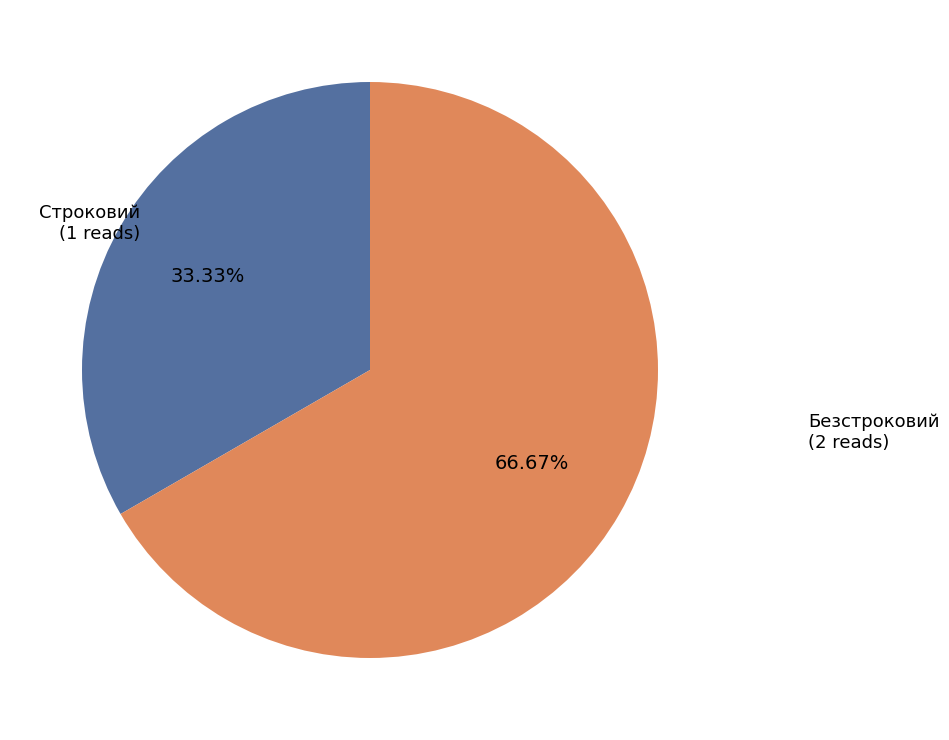

Is there any slice that represents more than half of the pie?

Yes